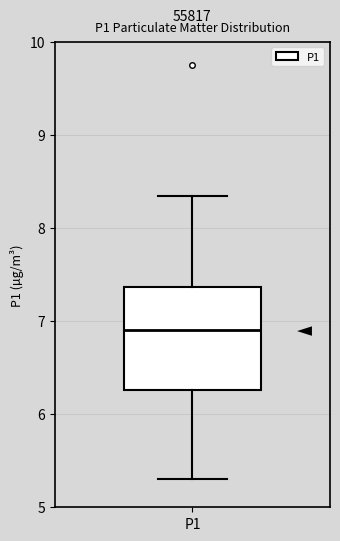

Read this box plot against the y-axis: the position of the median line, the range covered by the box, and the ends of both whiskers. The values are not printed on the chart, so give them approximately, as read against the axis.

median 6.9, box 6.3 to 7.4, whiskers 5.3 to 8.4